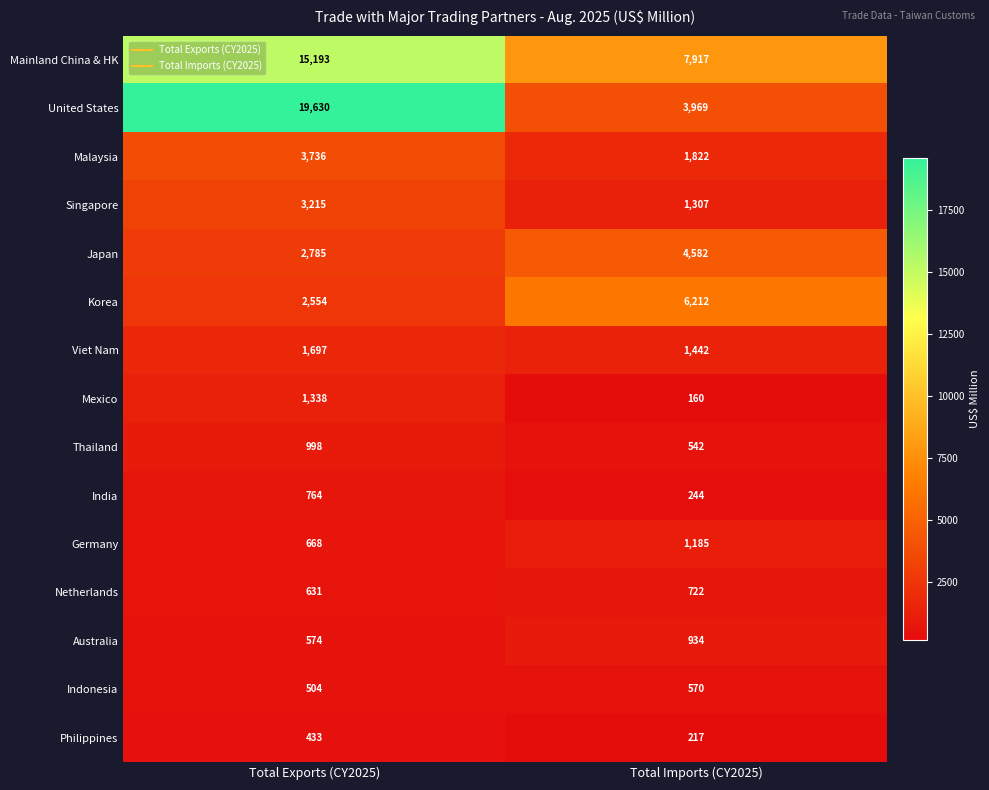

Is it true that Mexico equals 253 at Total Imports (CY2025)?

False